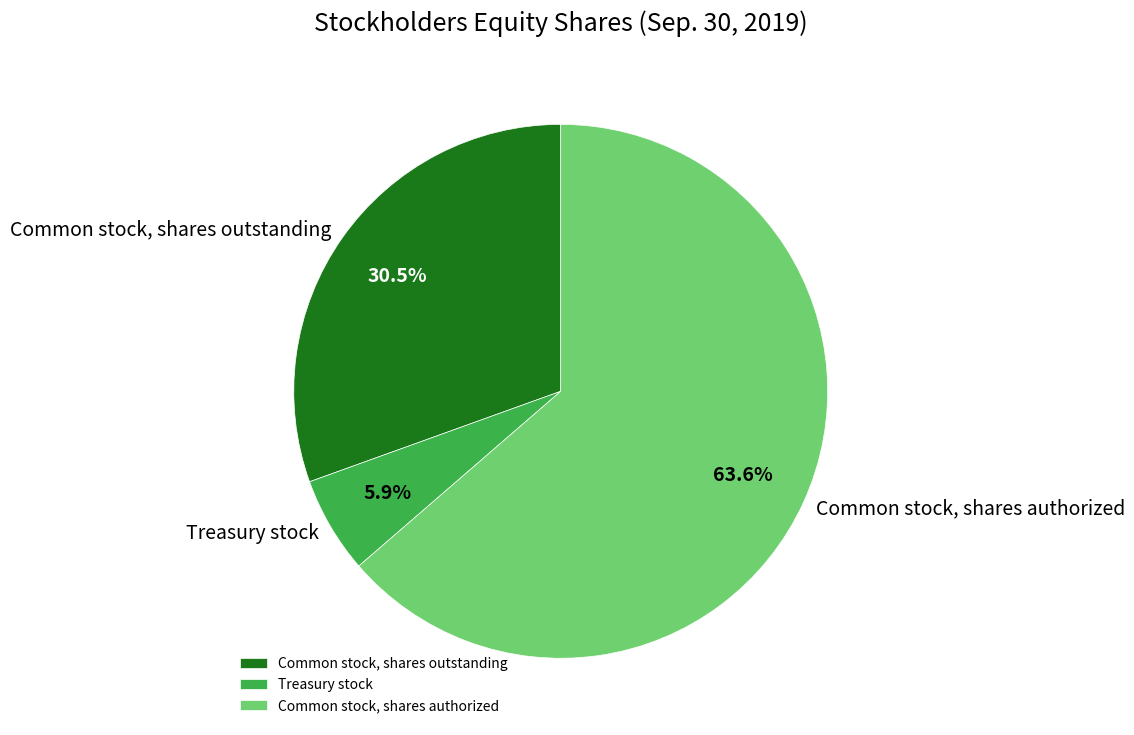

To the nearest percent, what is the combined percentage of Common stock, shares outstanding and Common stock, shares authorized?

94%